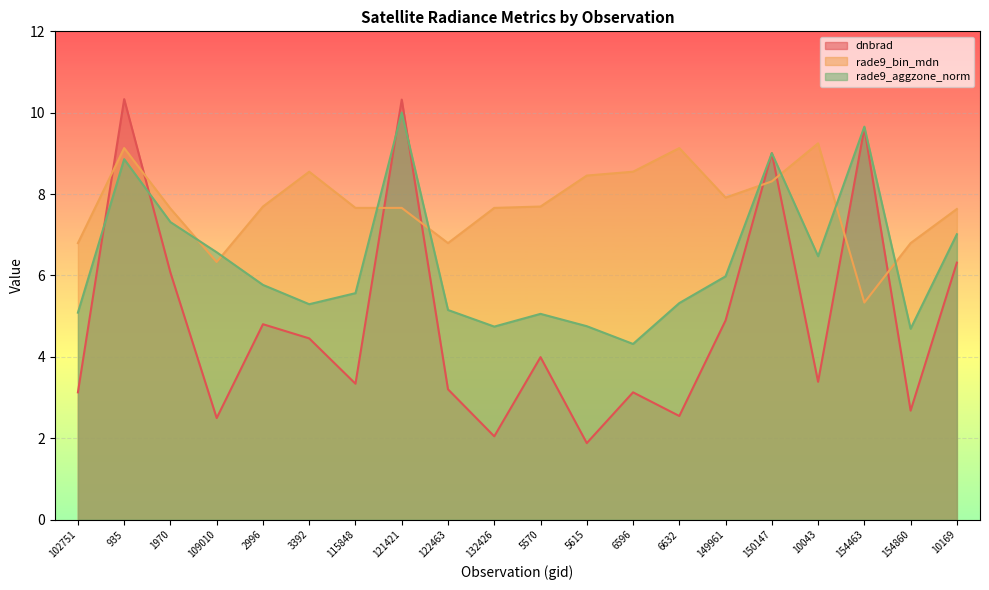

What is the label of the 9th point from the right?

5615